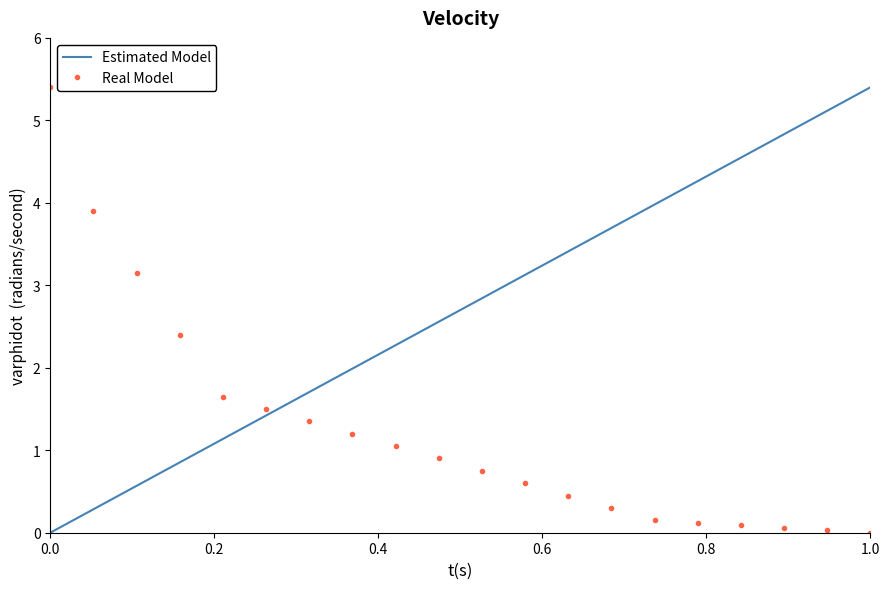

What is the maximum value shown in the chart?

5.4